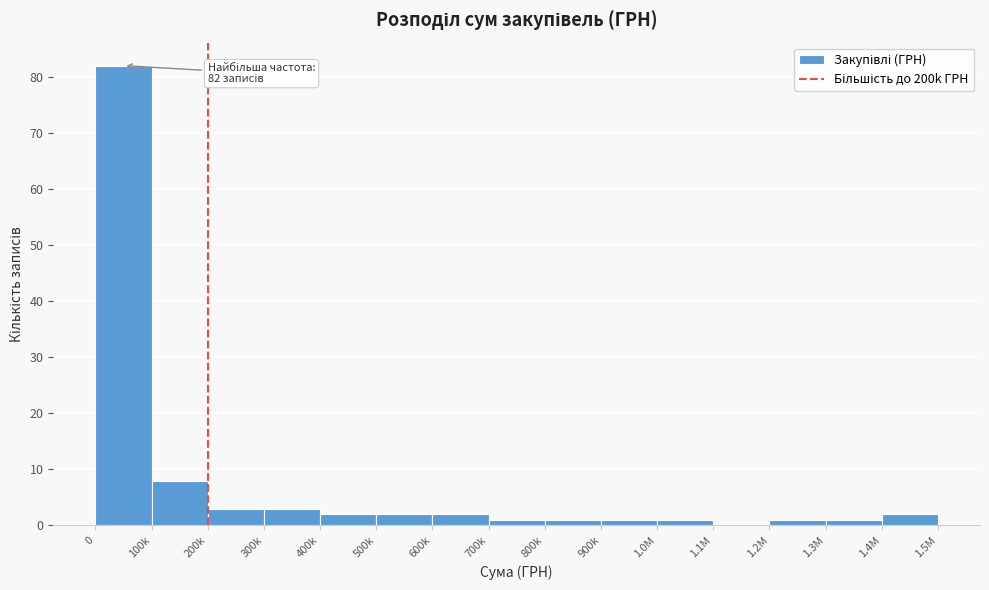

Reading right to left, transcribe all the data shown in this chart.

1.4M=2	1.3M=1	1.2M=1	1.1M=0	1.0M=1	900k=1	800k=1	700k=1	600k=2	500k=2	400k=2	300k=3	200k=3	100k=8	0=82